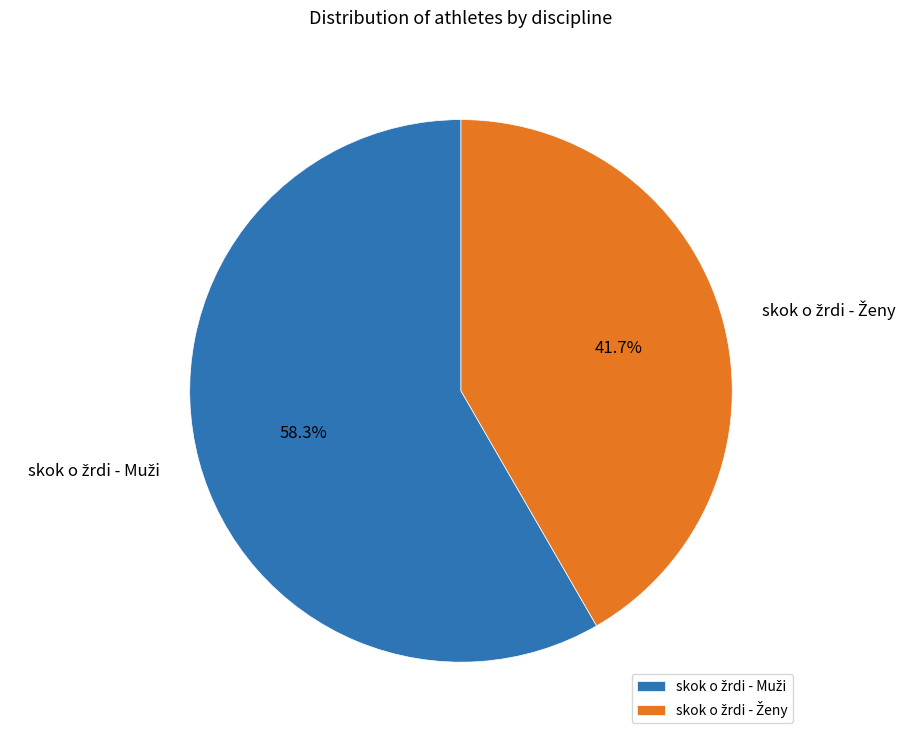

Is there any slice that represents more than half of the pie?

Yes